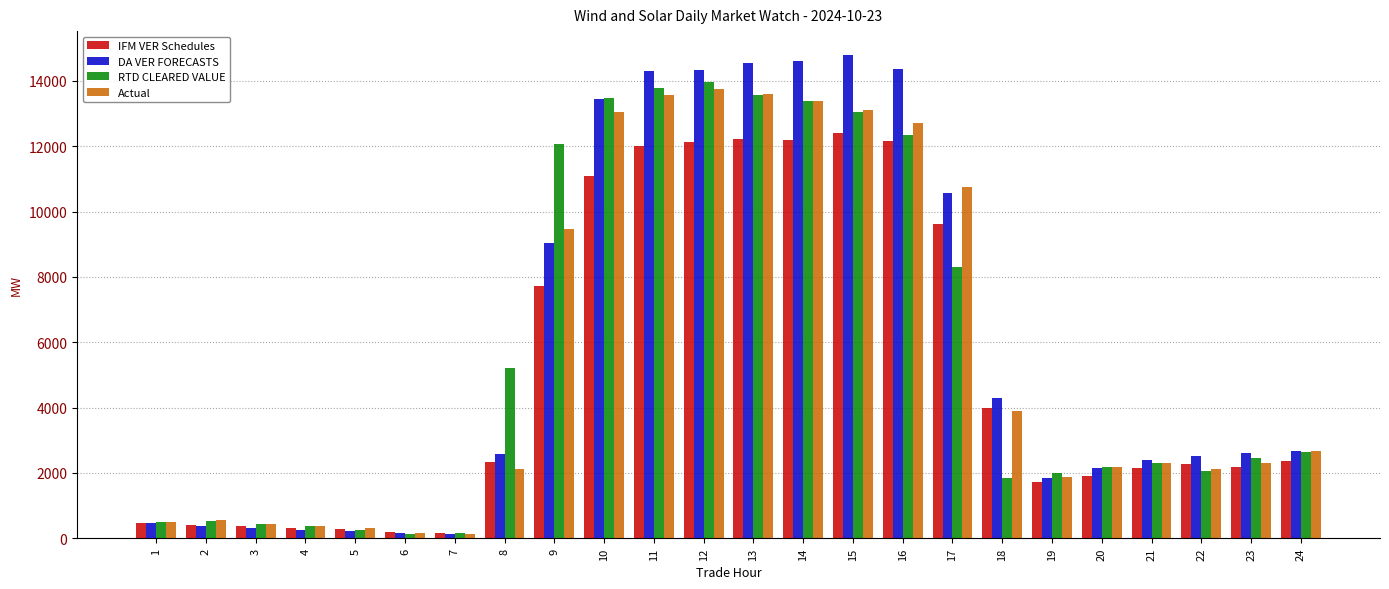

What is the average value of the IFM VER Schedules series?

5111.8